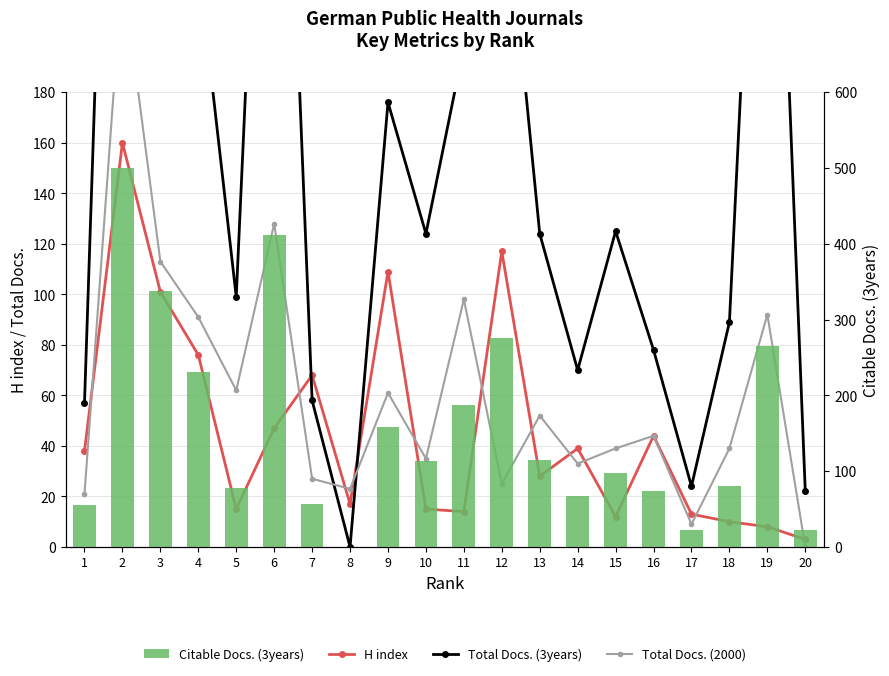

At which label does H index first exceed 38?

2